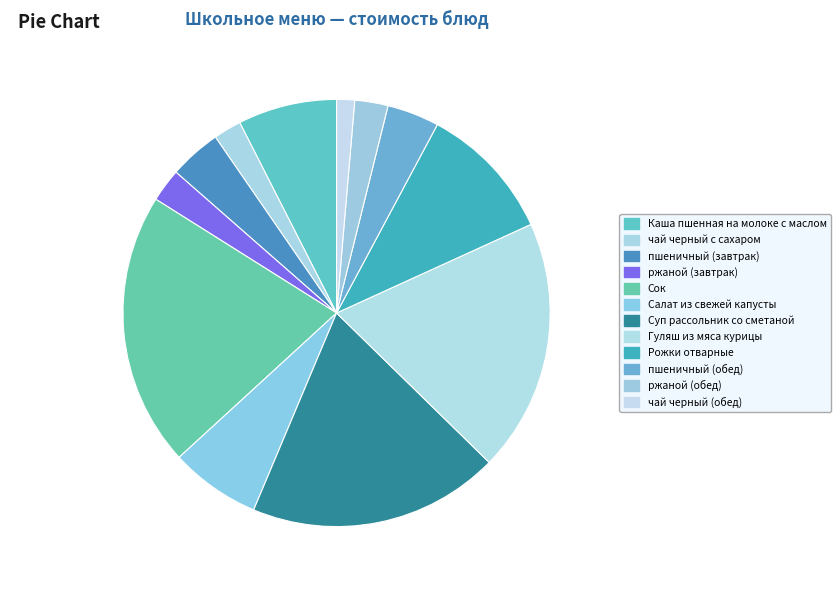

Does Суп рассольник со сметаной represent more than half of the total?

No